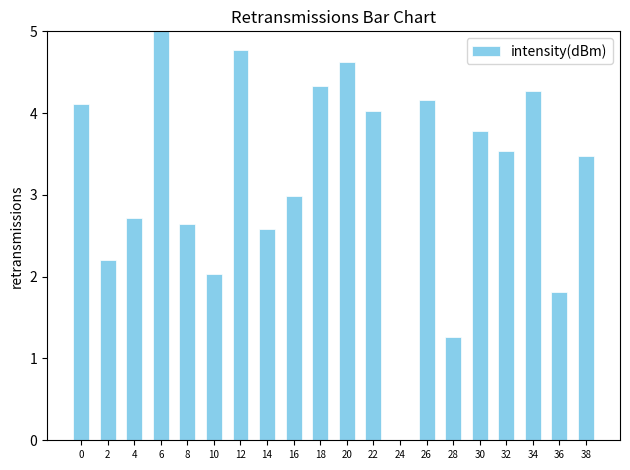

Between 34 and 28, which is larger?

34